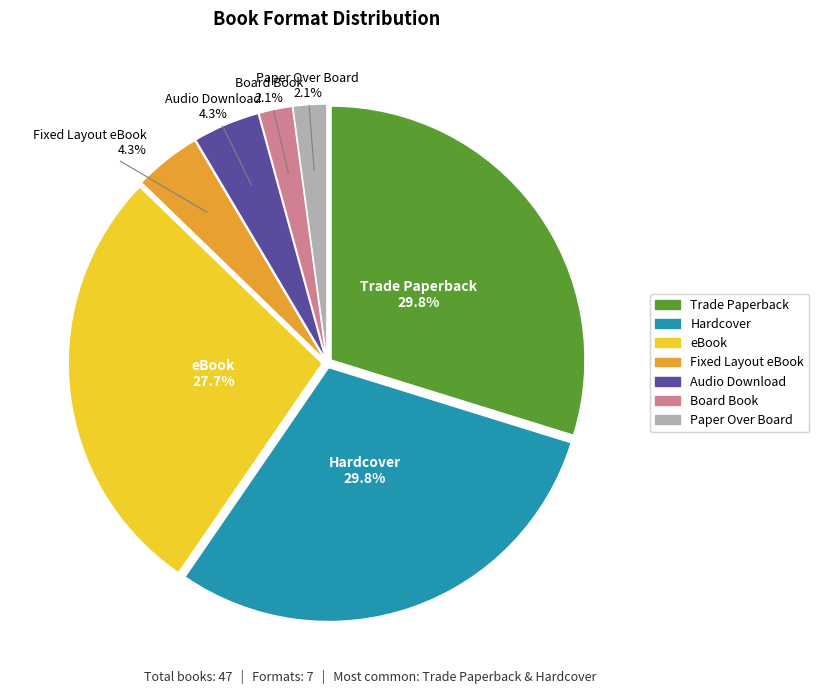

Is it true that Trade Paperback is 30% of the pie?

True